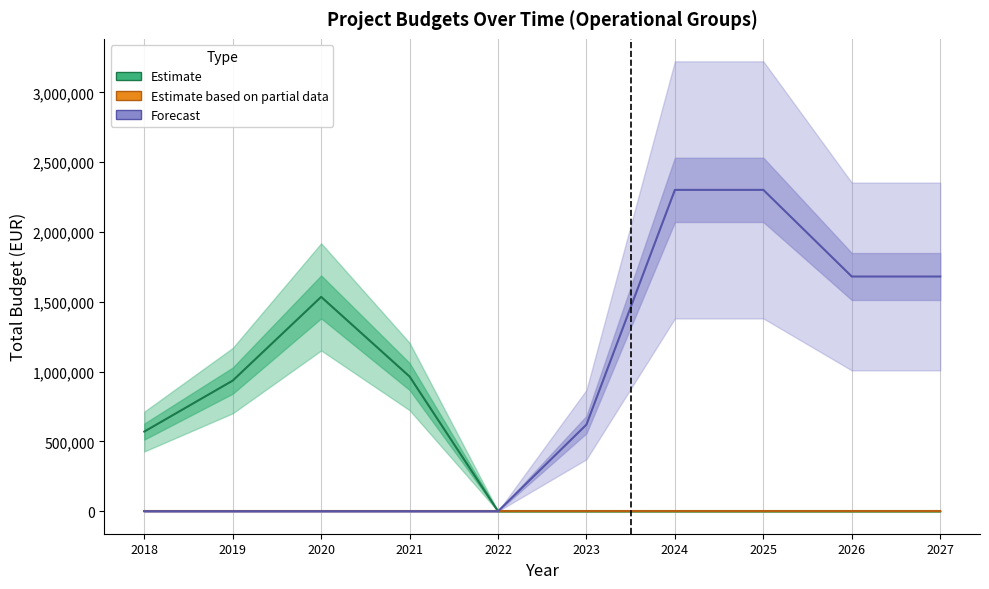

Where is Forecast nearest to the value 1150840?

2023